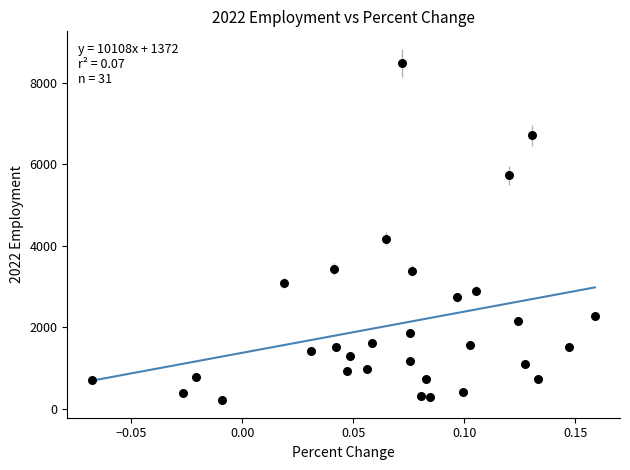

What is the range of Y values (max minus min)?

8283